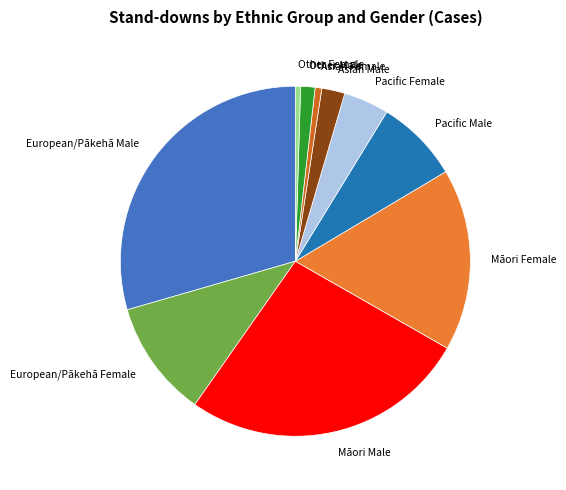

Is there any slice that represents more than half of the pie?

No